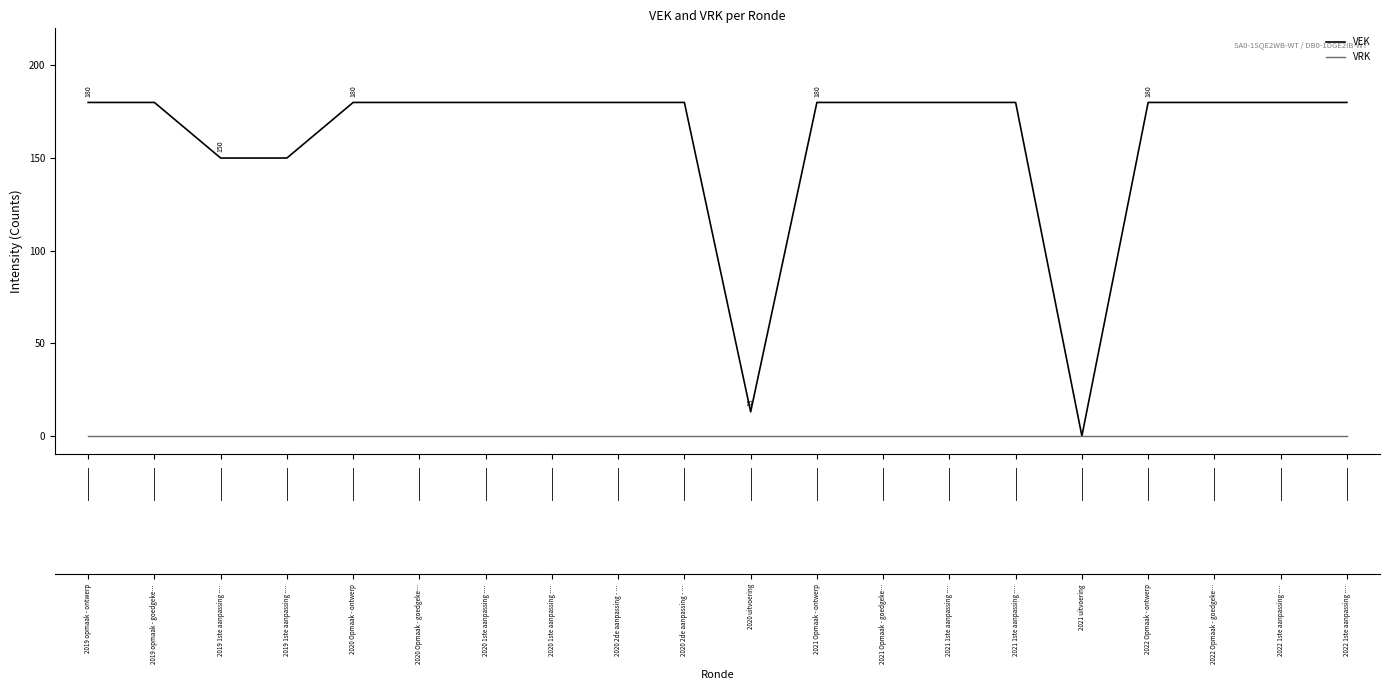

Which series has the largest range (max minus min)?

VEK